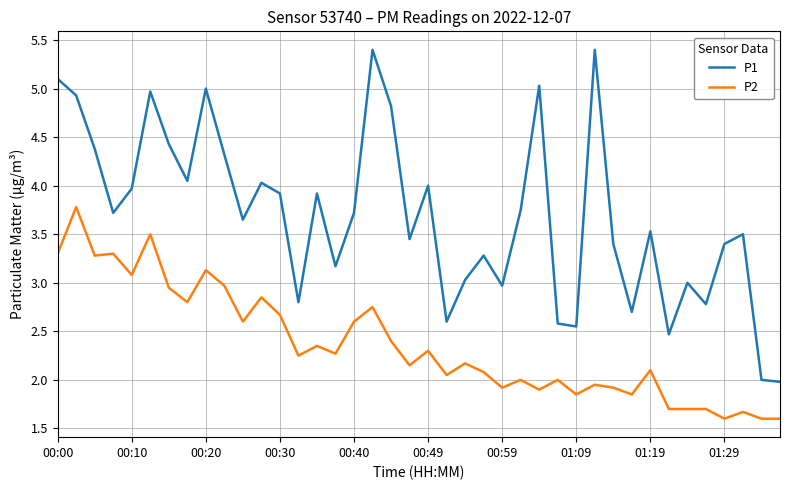

Is this an area chart (filled region under the line)?

No